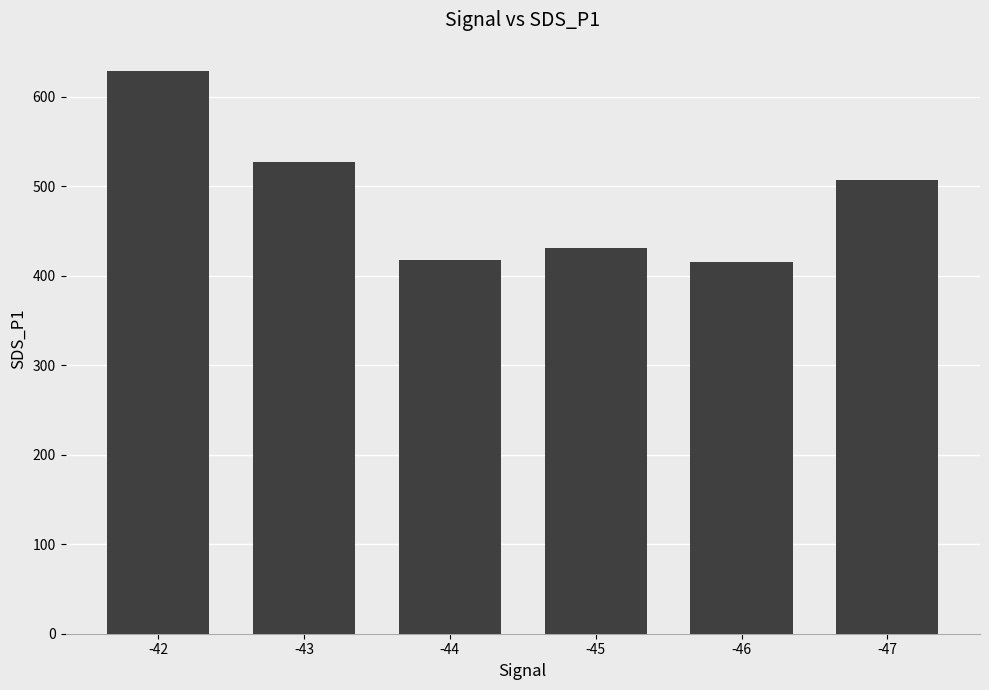

Does the chart contain any negative values?

No